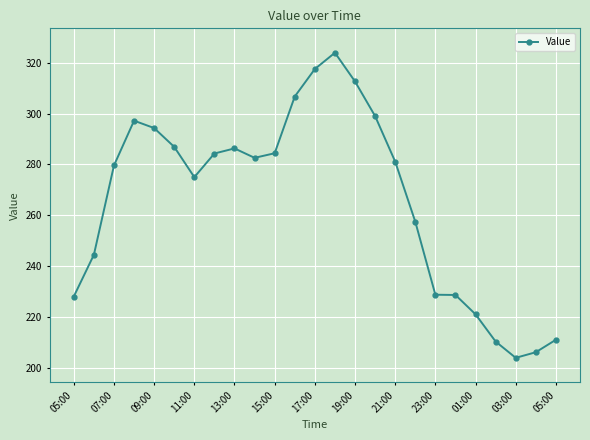

What is the minimum value shown in the chart?

204.0